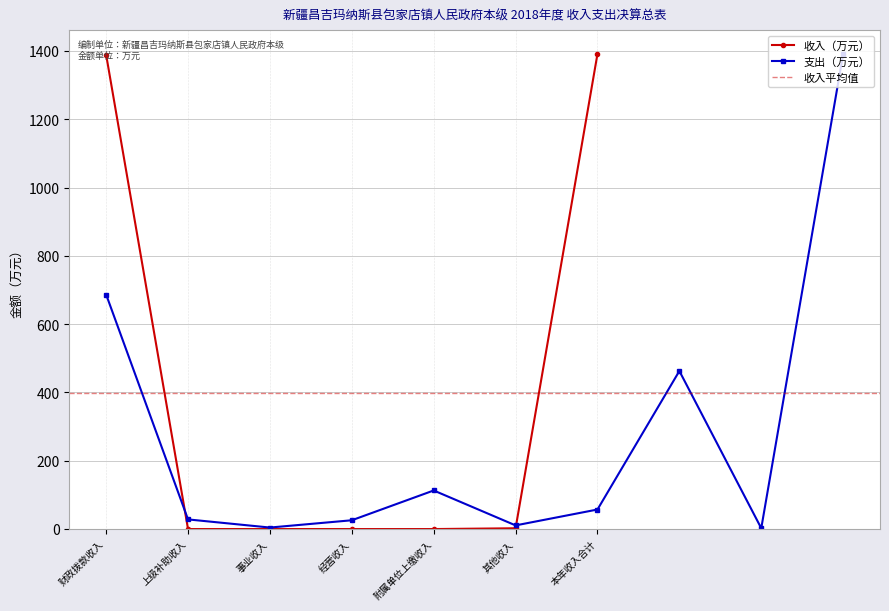

Reading right to left, extract all data points from this chart.

本年收入合计=1391.3	其他收入=2.3	附属单位上缴收入=0.0	经营收入=0.0	事业收入=0.0	上级补助收入=0.0	财政拨款收入=1389.0